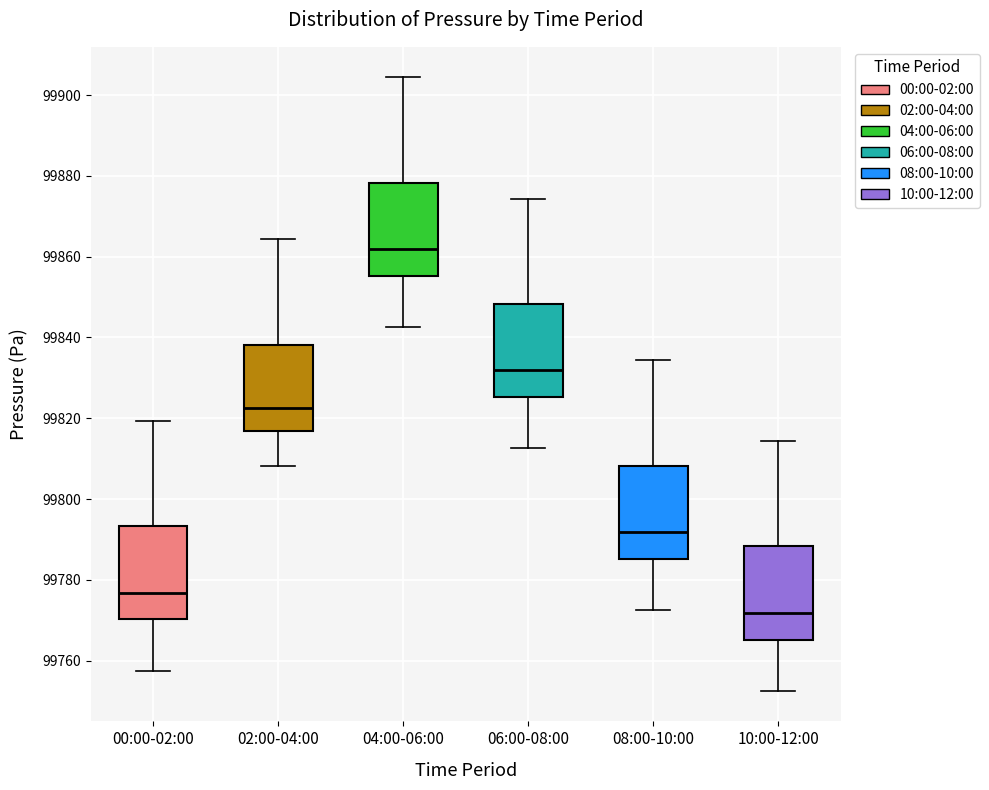

Reading left to right, transcribe this box plot: for each box, give where its median line is, the range the box spans, and where its two whiskers end, as read against the y-axis. The values are not printed on the chart, so give them approximately, as read against the axis.

00:00-02:00: median 99776, box 99770 to 99794, whiskers 99758 to 99820
02:00-04:00: median 99822, box 99816 to 99838, whiskers 99808 to 99864
04:00-06:00: median 99862, box 99856 to 99878, whiskers 99842 to 99904
06:00-08:00: median 99832, box 99826 to 99848, whiskers 99812 to 99874
08:00-10:00: median 99792, box 99786 to 99808, whiskers 99772 to 99834
10:00-12:00: median 99772, box 99766 to 99788, whiskers 99752 to 99814